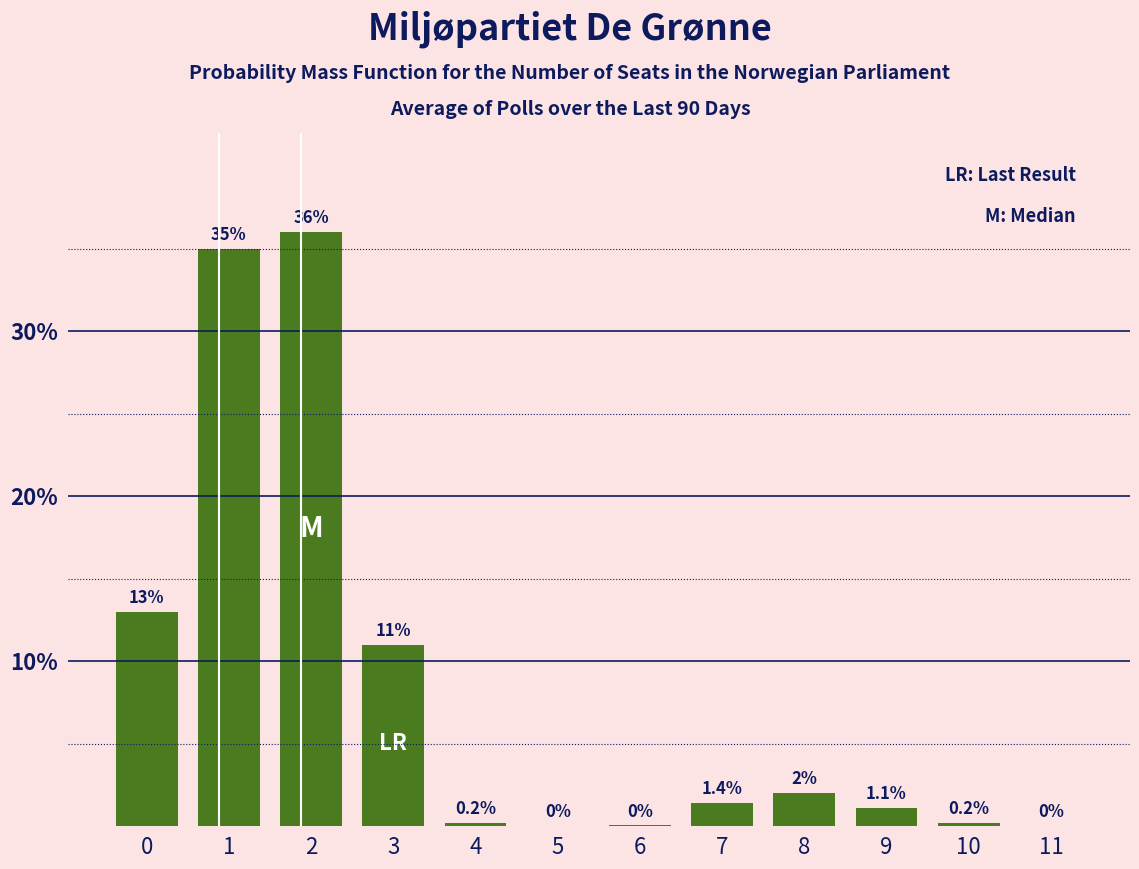

Reading left to right, what are all the values shown in this chart?

0=13.0	1=35.0	2=36.0	3=11.0	4=0.2	5=0.0	6=0.1	7=1.4	8=2.0	9=1.1	10=0.2	11=0.0